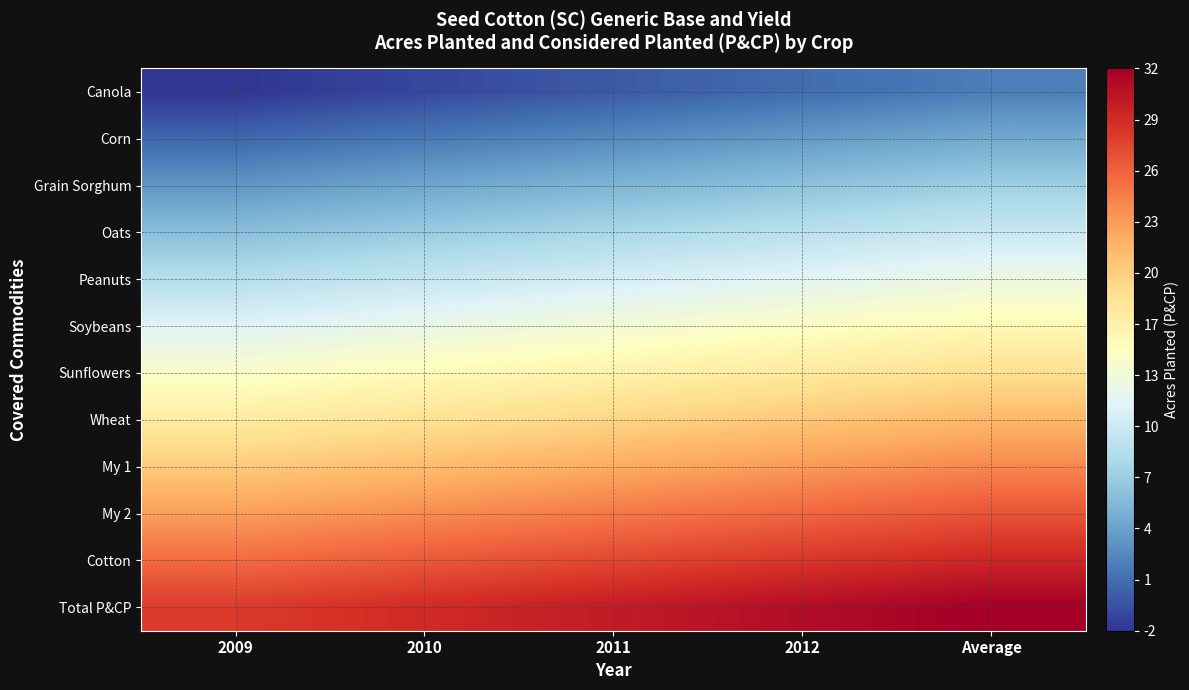

How many series are shown in this chart?

12